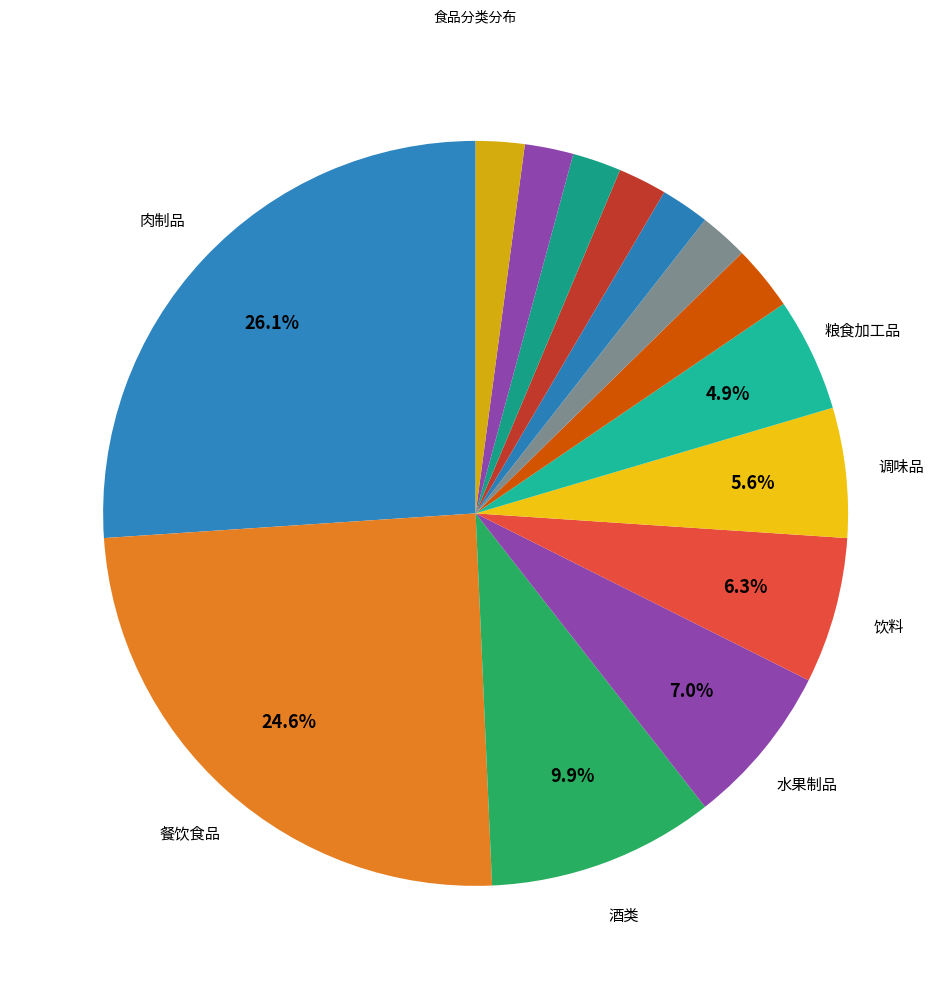

How many slices are in this pie chart?

14